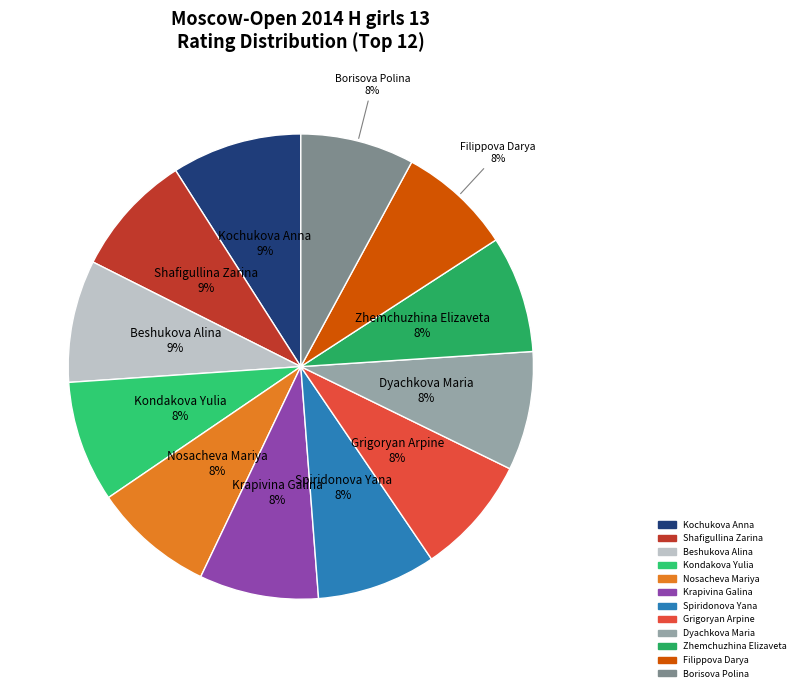

How many slices are in this pie chart?

12